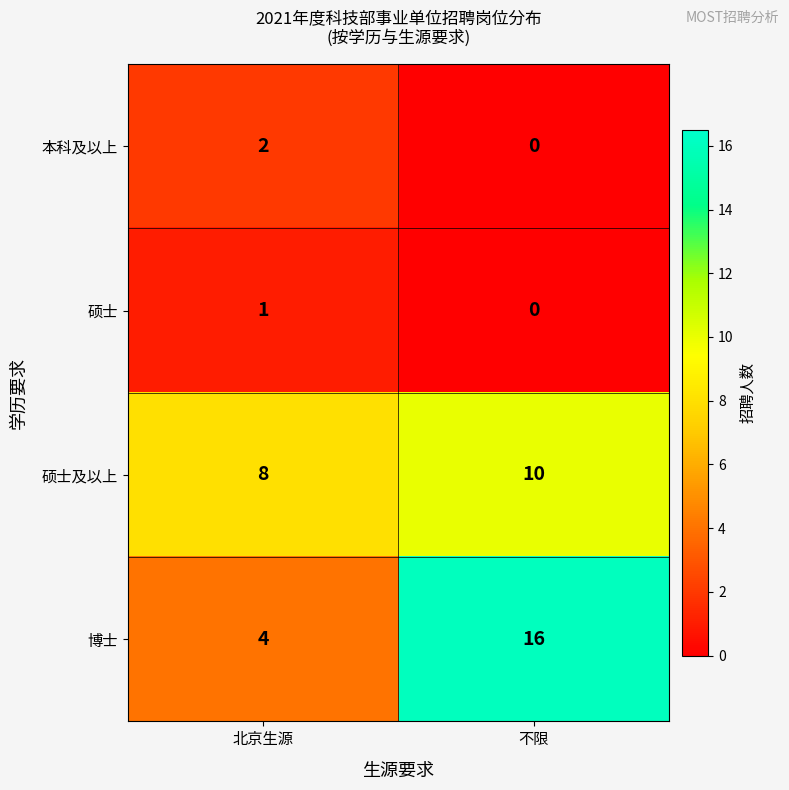

The value of 本科及以上 at 不限 is 0. True or false?

True